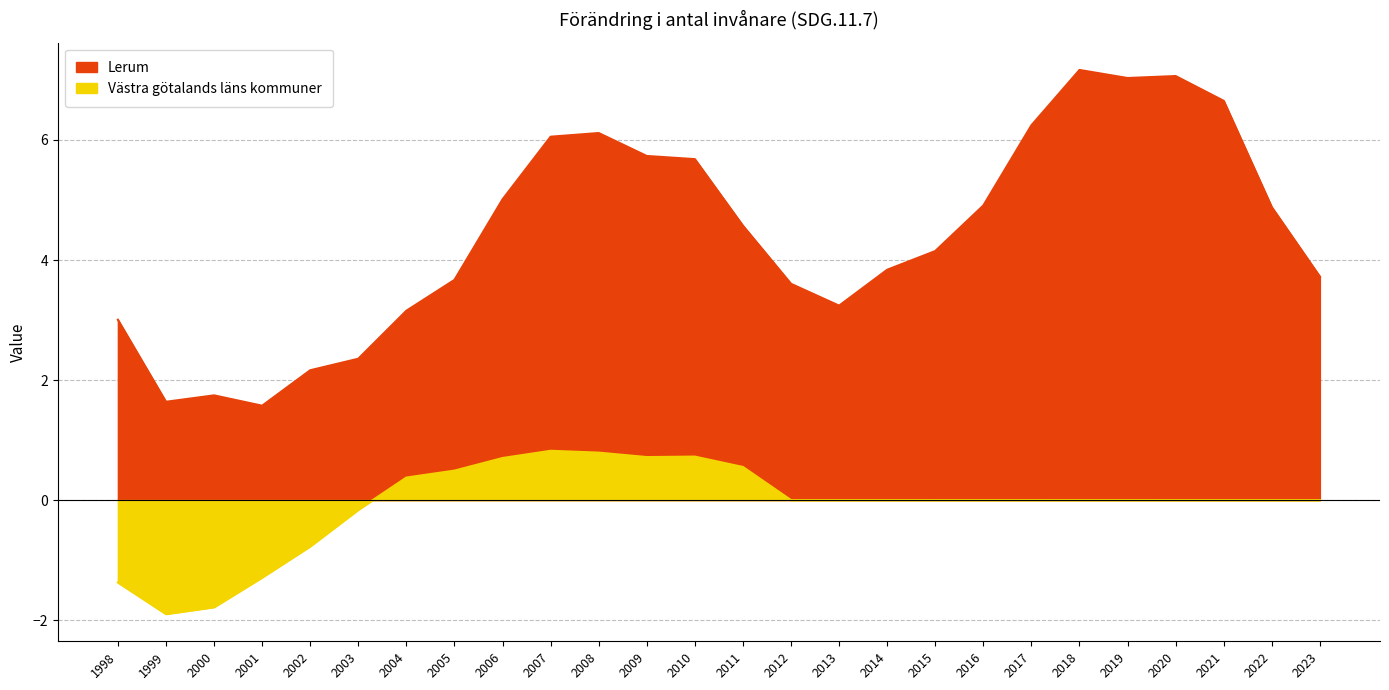

What is the sum of the Västra götalands läns kommuner values at 2000 and 2011?

-1.2